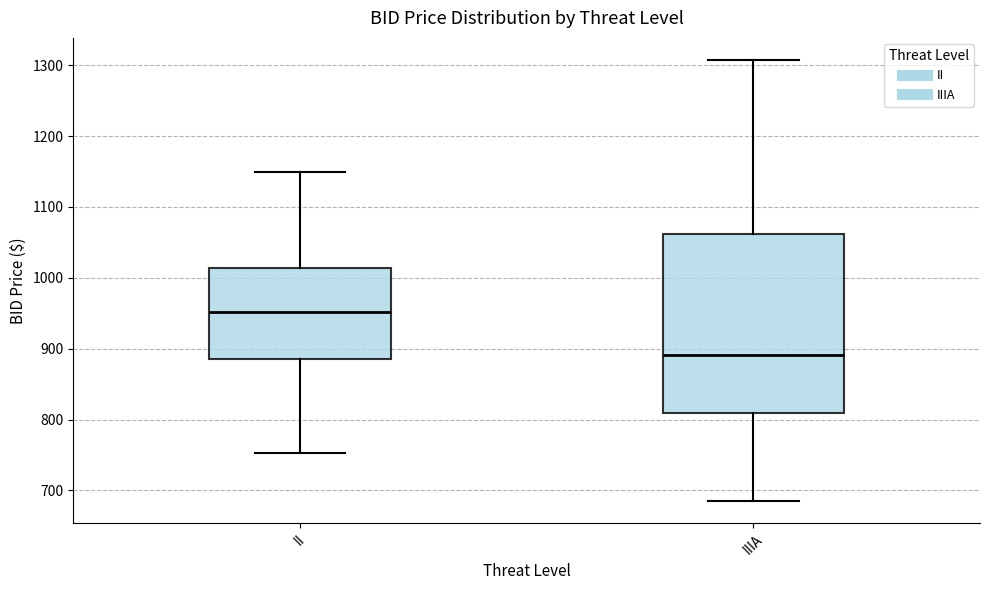

Comparing the boxes themselves (not the whiskers), which one is the tallest?

IIIA